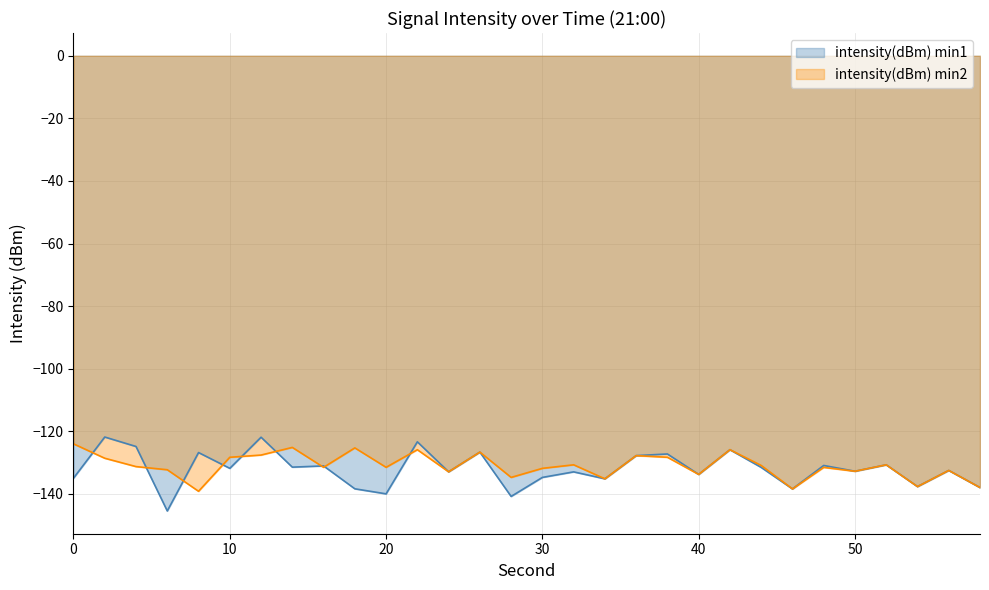

What is the difference between the maximum and minimum values in the intensity(dBm) min1 series?

23.6